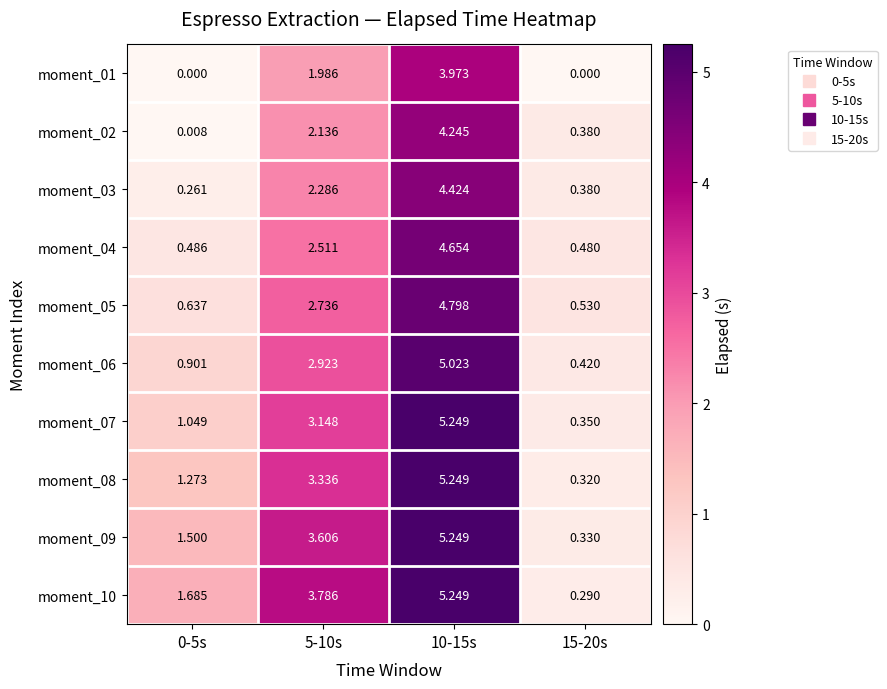

Is the value of moment_07 at 0-5s greater than the value of moment_09 at 10-15s?

No